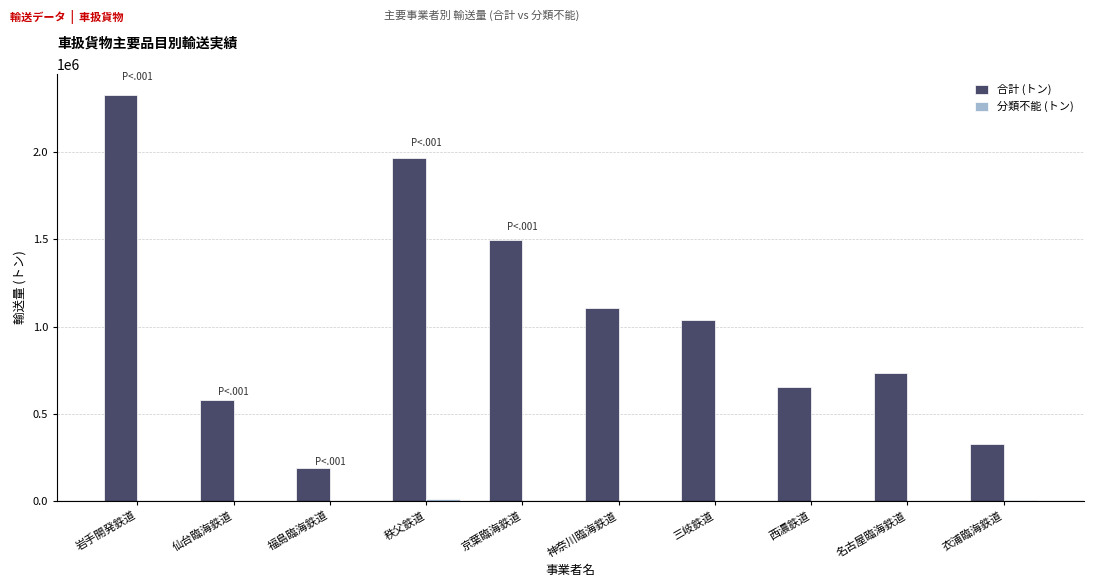

What is the sum of the 合計 (トン) values at 神奈川臨海鉄道 and 三岐鉄道?

2145205